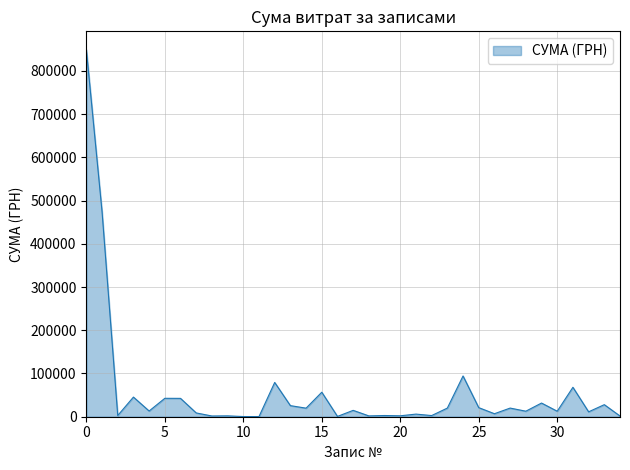

What is the sum of all values?

2023824.8